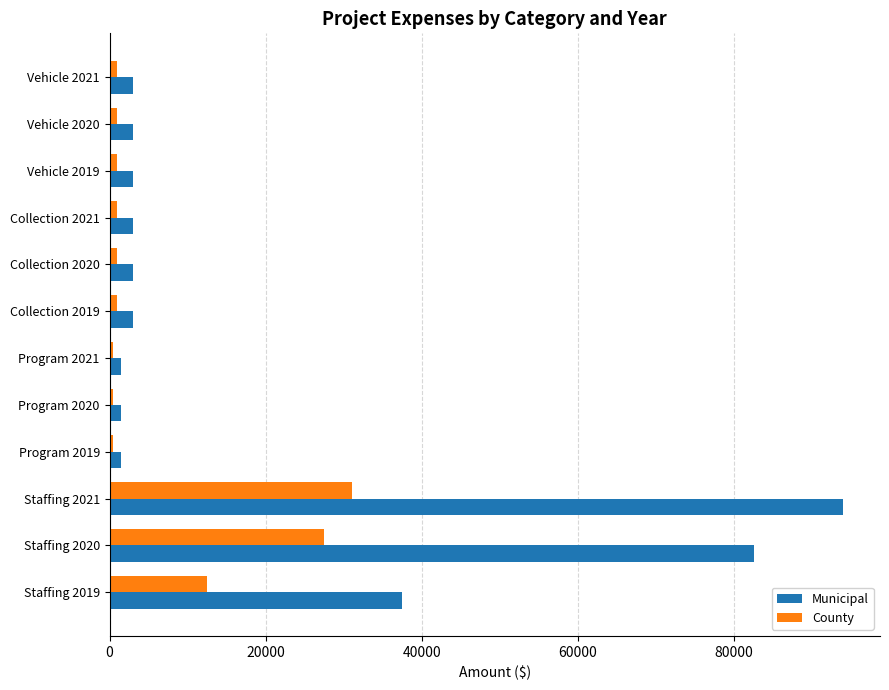

What is the sum of all County values?

78500